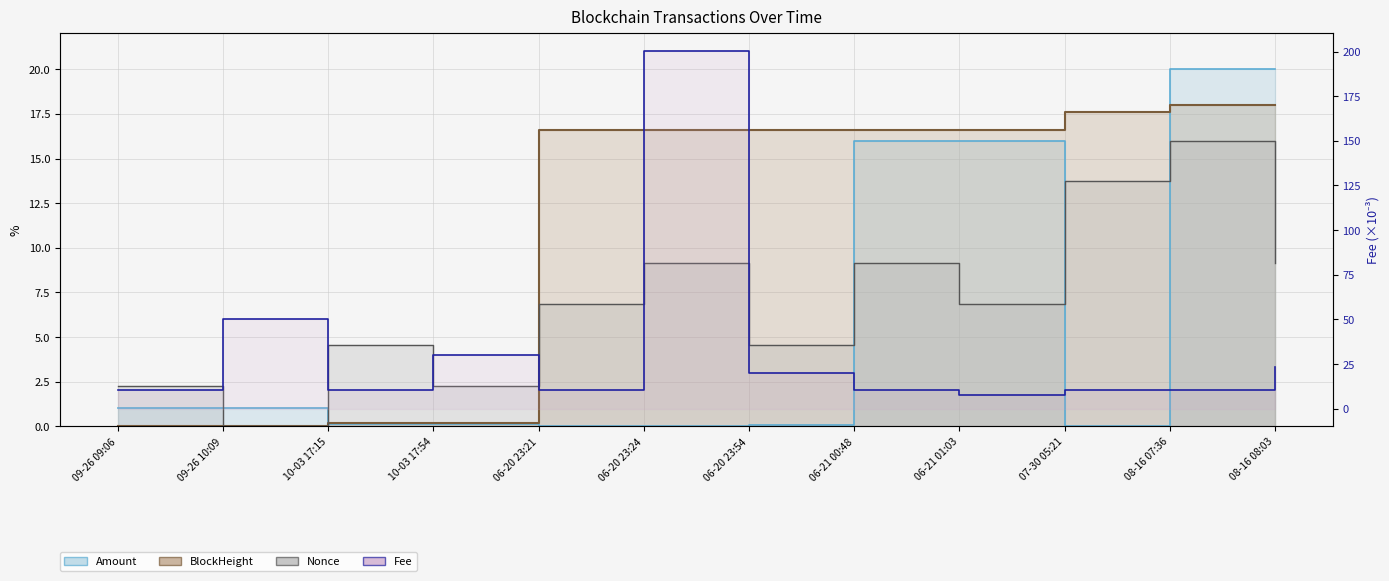

At which category does Fee reach its first local peak?

09-26 10:09